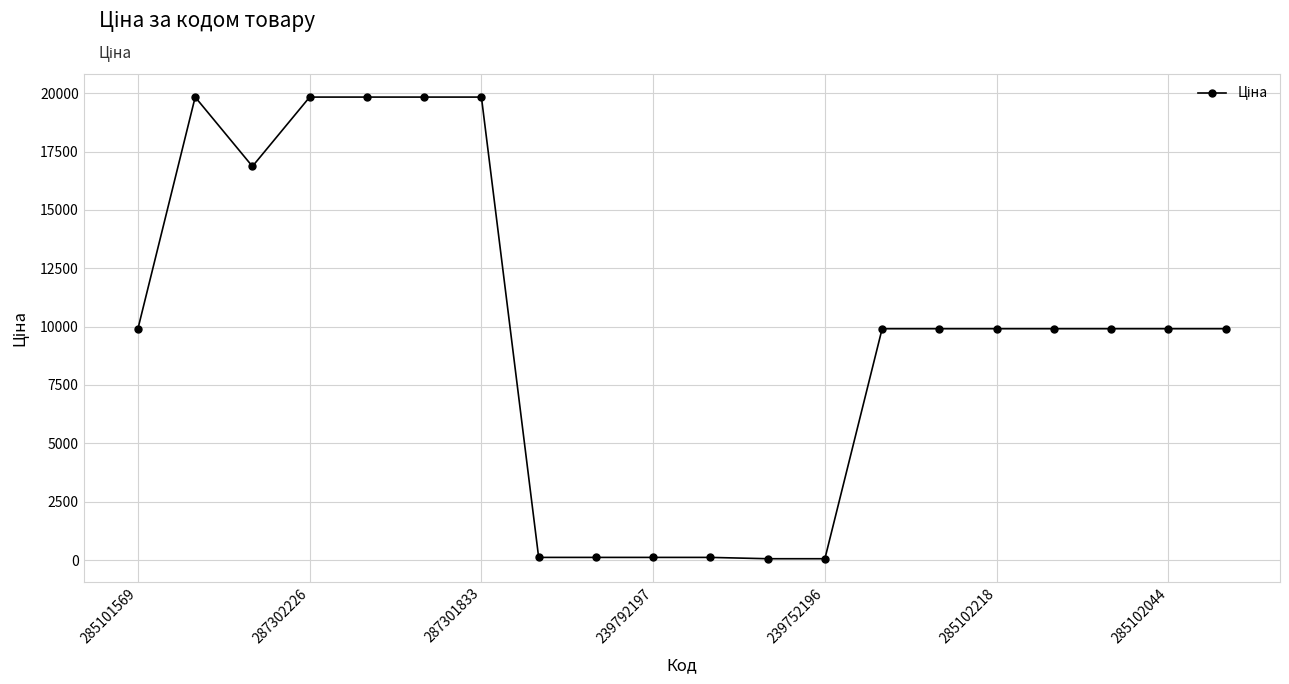

What is the value of the 16th point from the left?

9908.5